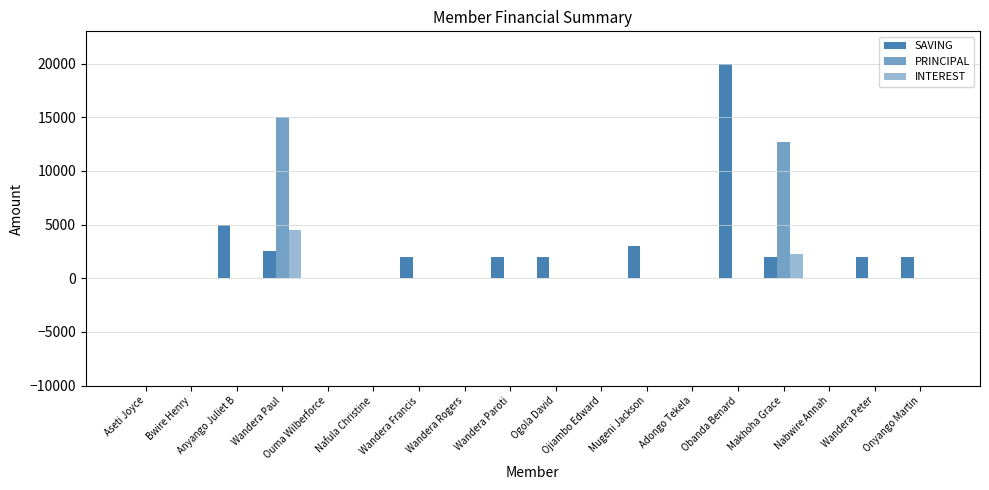

The SAVING series shows -9417 at Aseti Joyce. True or false?

False